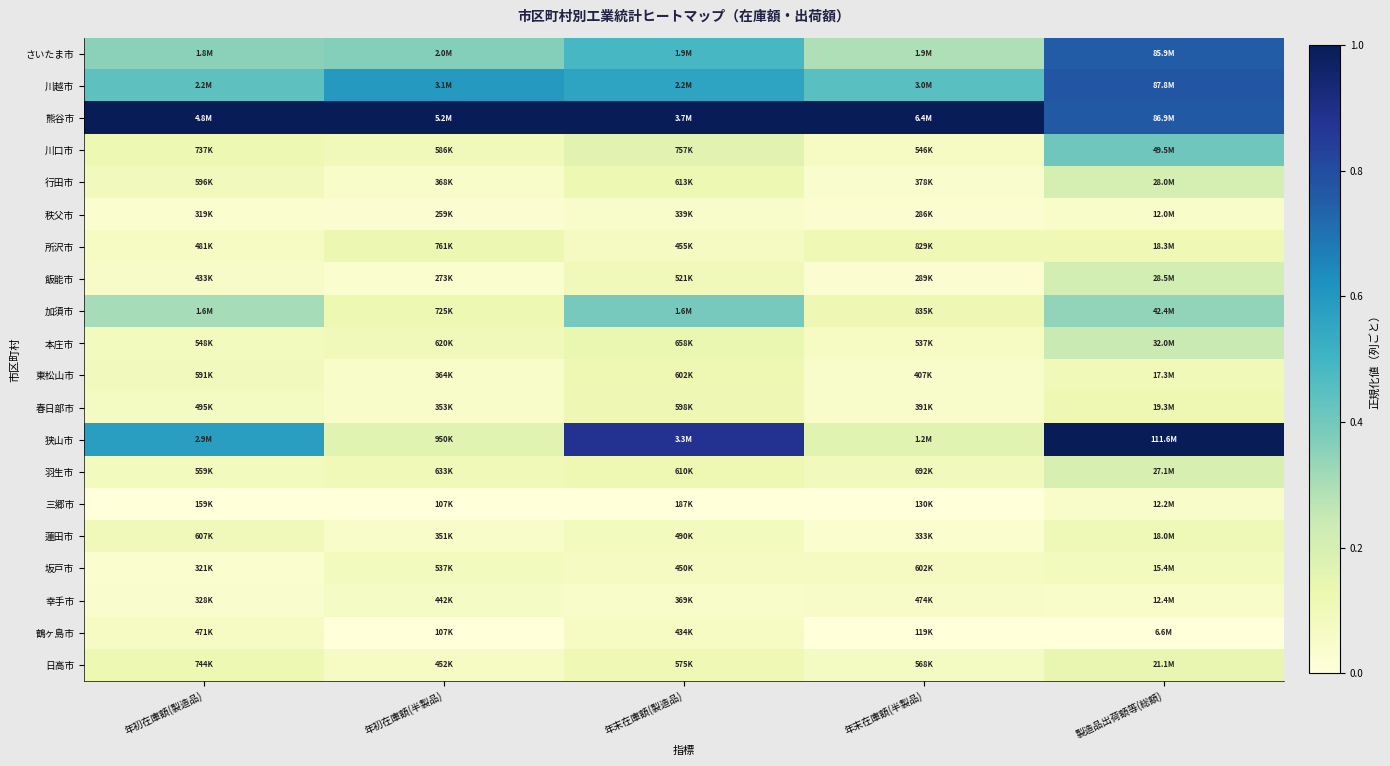

Which series has the largest range (max minus min)?

狭山市